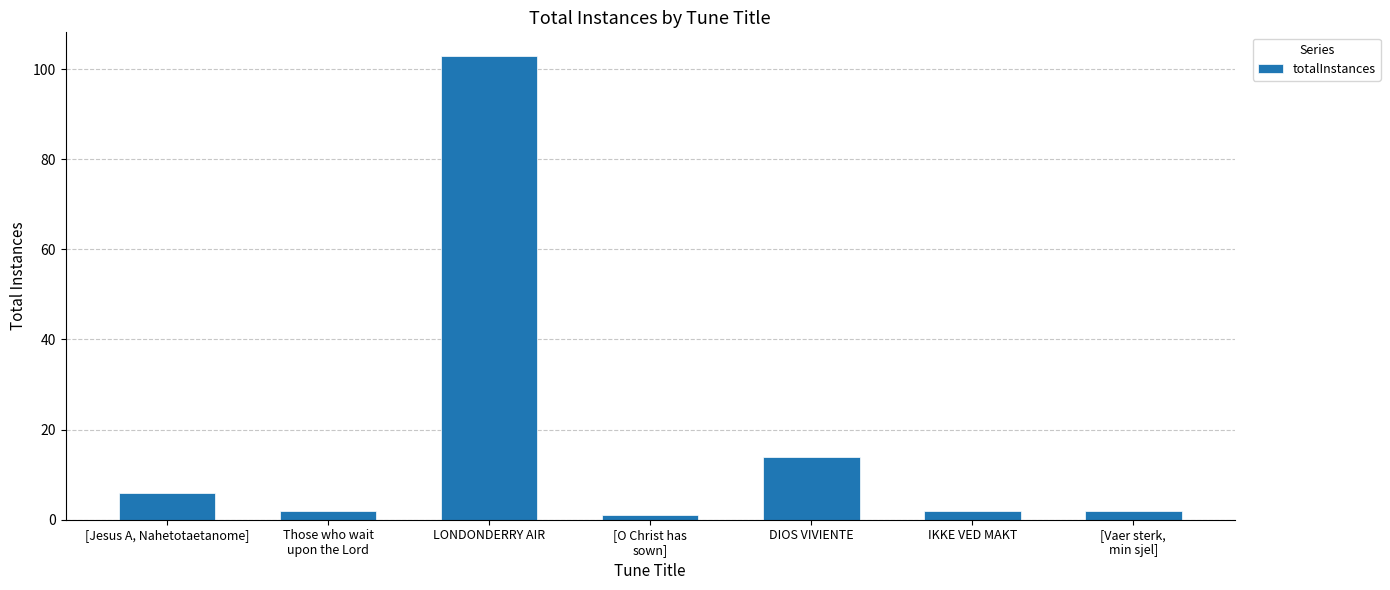

What is the greatest value displayed?

103